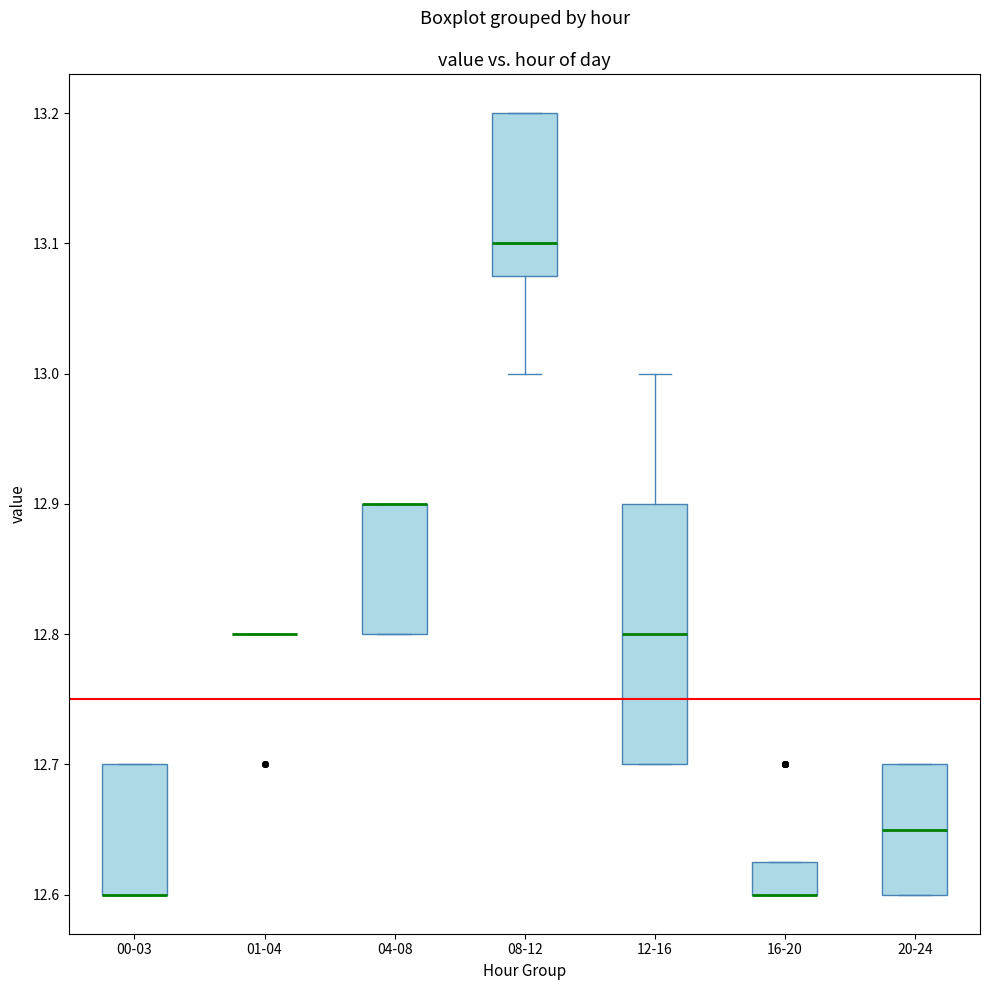

Reading left to right, transcribe this box plot: for each box, give where its median line is, the range the box spans, and where its two whiskers end, as read against the y-axis. The values are not printed on the chart, so give them approximately, as read against the axis.

00-03: median 12.60 (drawn on the box's lower edge), box 12.60 to 12.70, whiskers 12.60 to 12.70
01-04: box collapsed to a line at 12.80, whiskers 12.80 to 12.80
04-08: median 12.90 (drawn on the box's upper edge), box 12.80 to 12.90, whiskers 12.80 to 12.90
08-12: median 13.10, box 13.08 to 13.20, whiskers 13.00 to 13.20
12-16: median 12.80, box 12.70 to 12.90, whiskers 12.70 to 13.00
16-20: median 12.60 (drawn on the box's lower edge), box 12.60 to 12.63, whiskers 12.60 to 12.63
20-24: median 12.65, box 12.60 to 12.70, whiskers 12.60 to 12.70